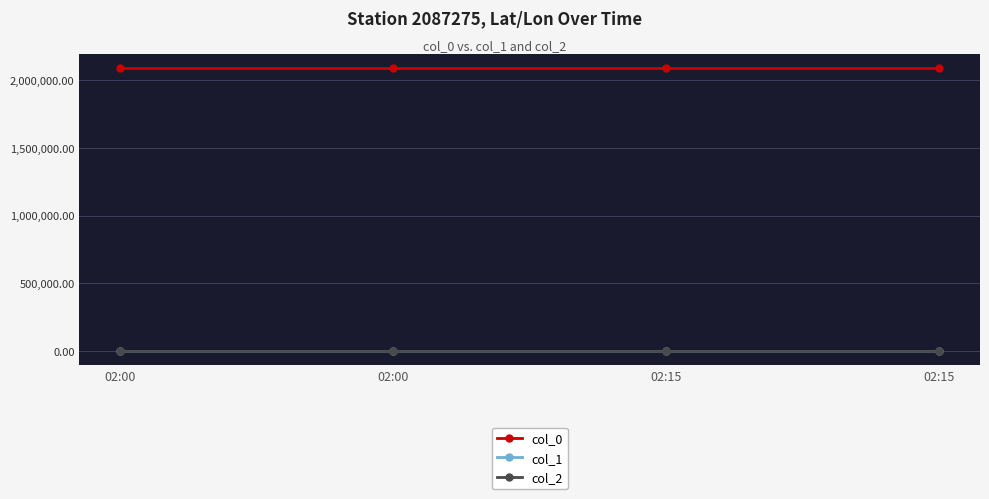

The value of col_1 at 02:15 is 63.4. True or false?

False